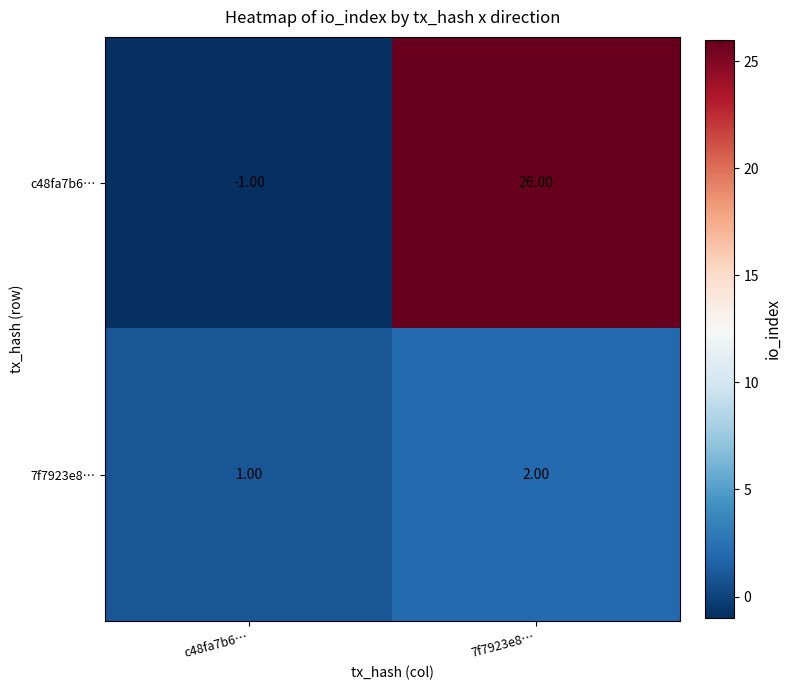

Between c48fa7b6… and 7f7923e8…, which series saw the biggest shift?

c48fa7b6…